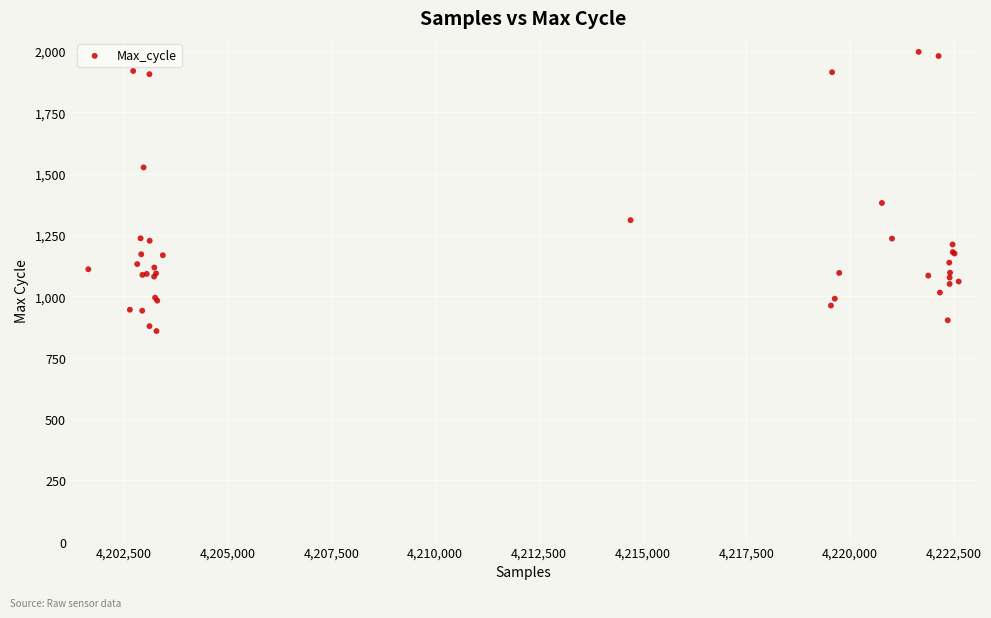

What Y value in the scatter plot is closest to 1427?

1380